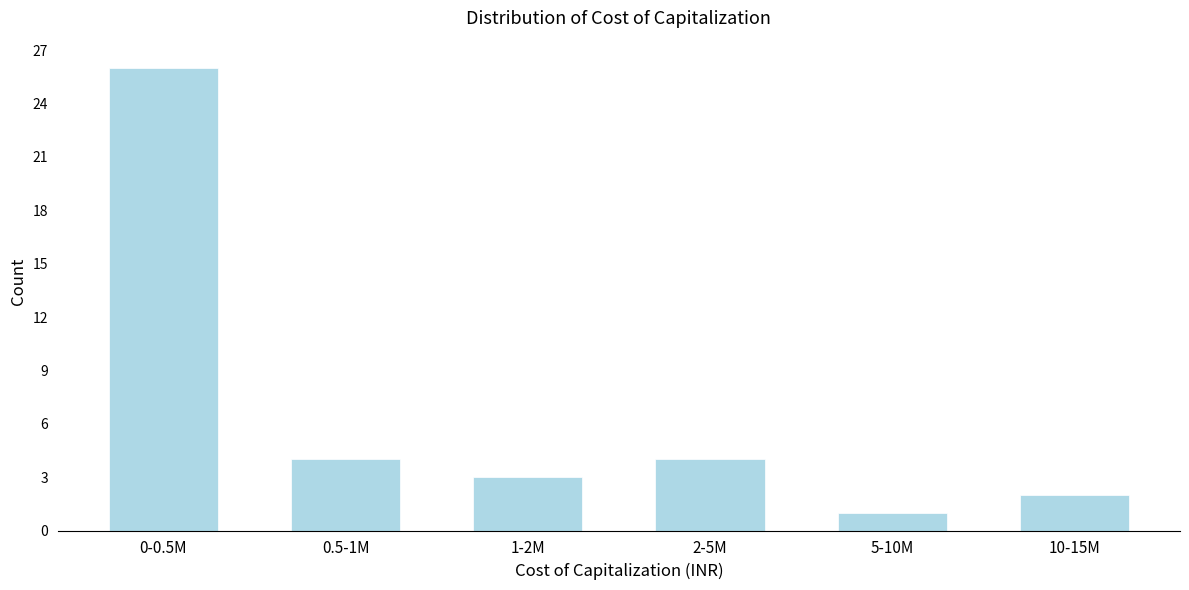

Reading left to right, what are all the values shown in this chart?

0-0.5M=26	0.5-1M=4	1-2M=3	2-5M=4	5-10M=1	10-15M=2